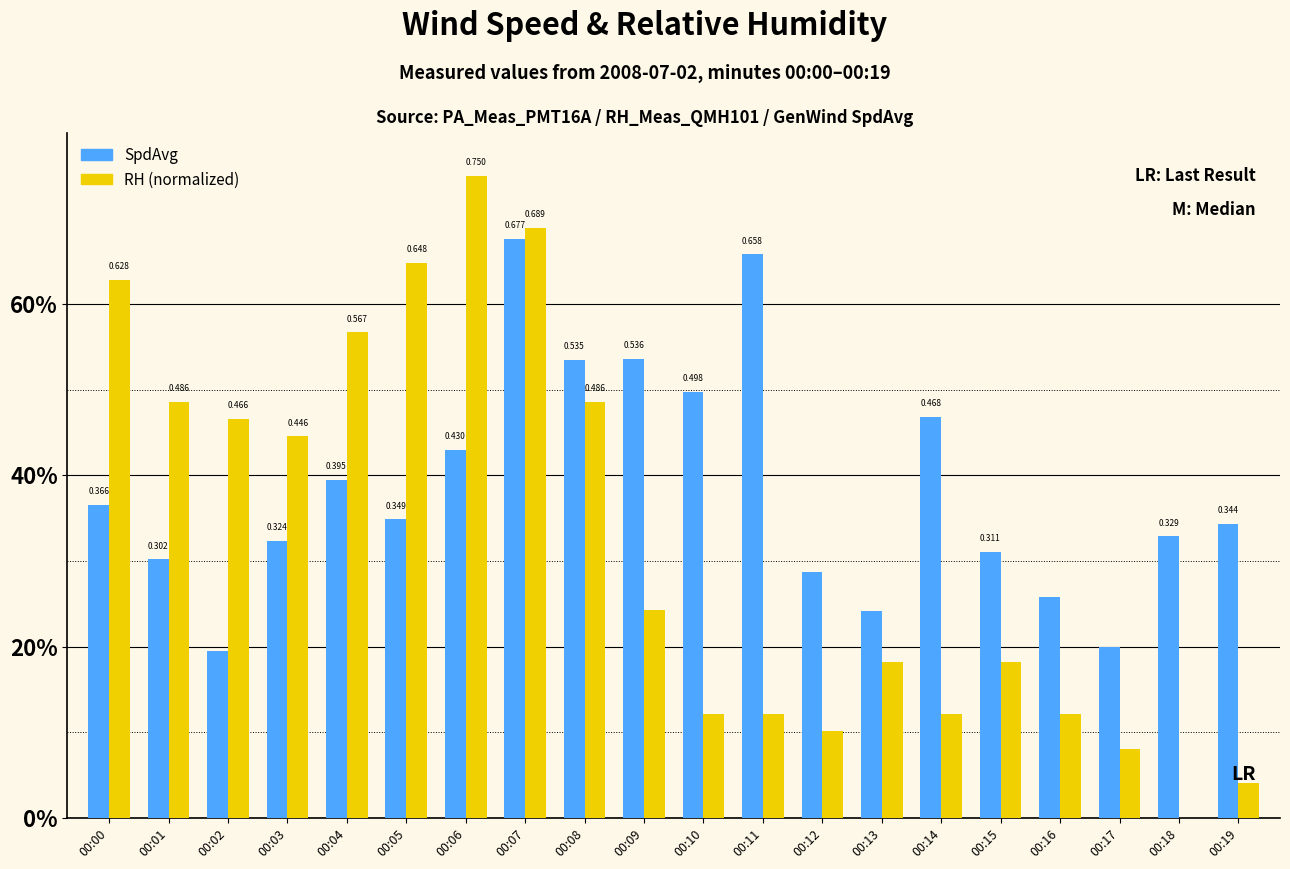

Which series has the largest total across all categories?

SpdAvg